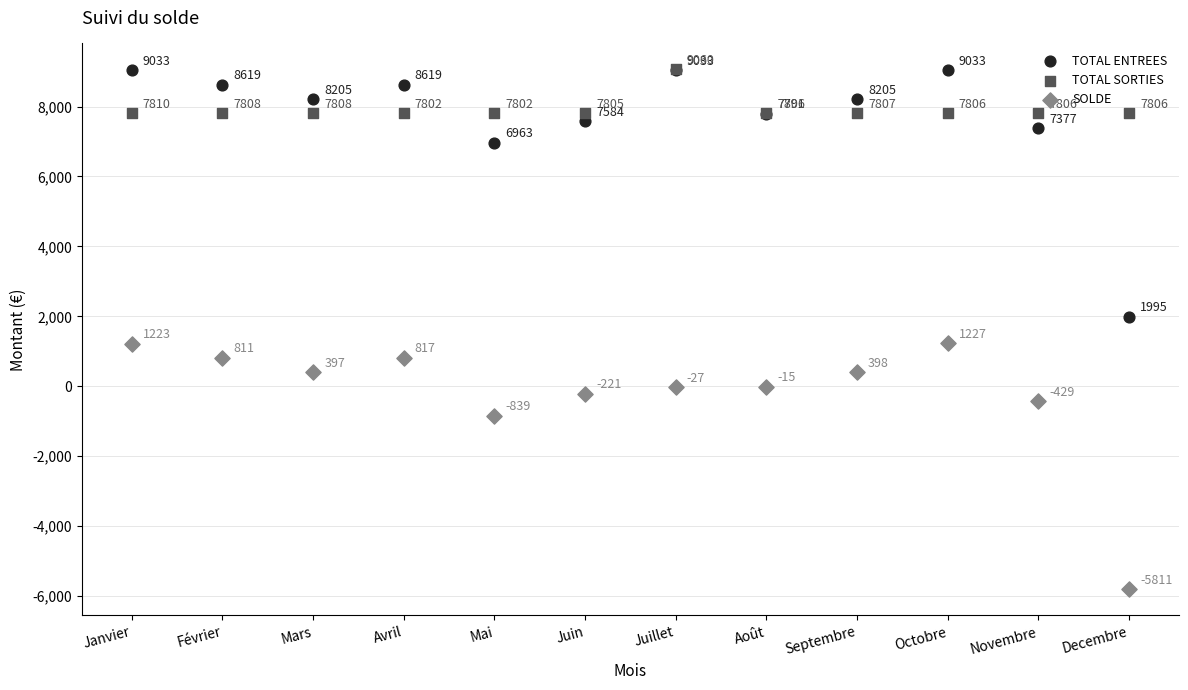

In the SOLDE series, what Y value is closest to -2291?

-839.1